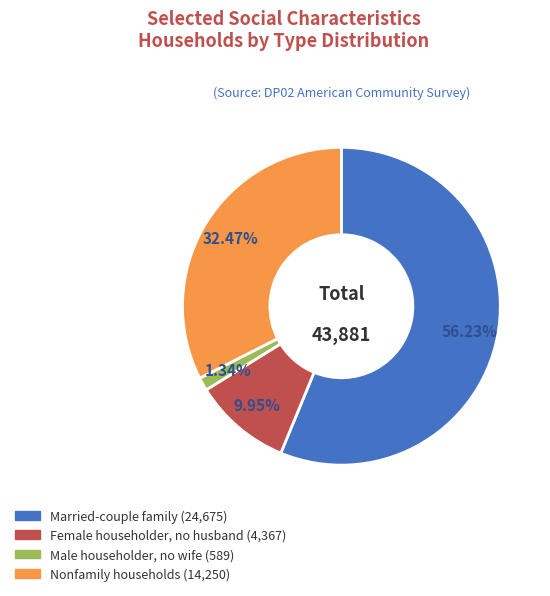

To the nearest percent, what is the average slice percentage?

25%